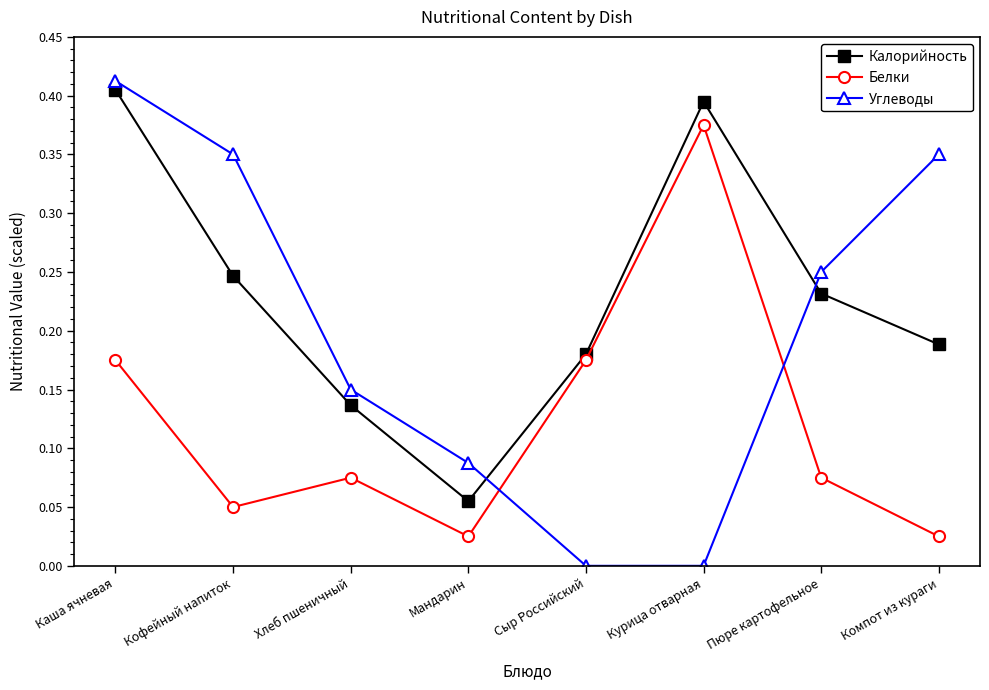

Does the chart display data point markers on the line(s)?

Yes